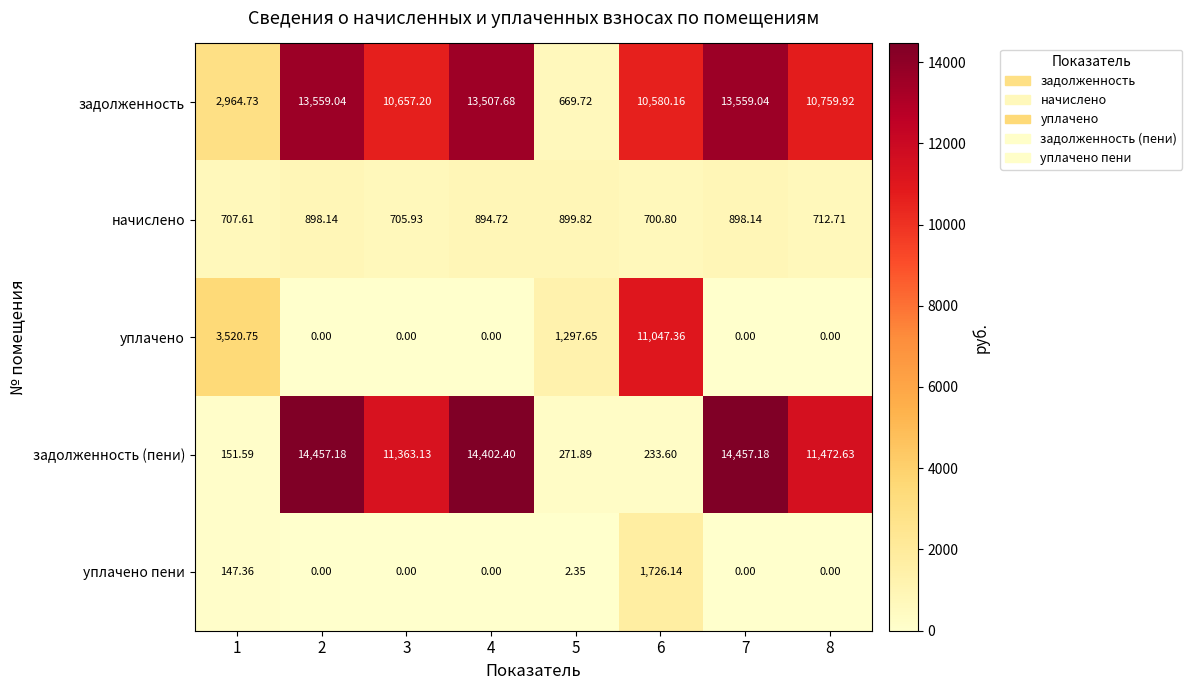

How many categories are shown in the chart?

8